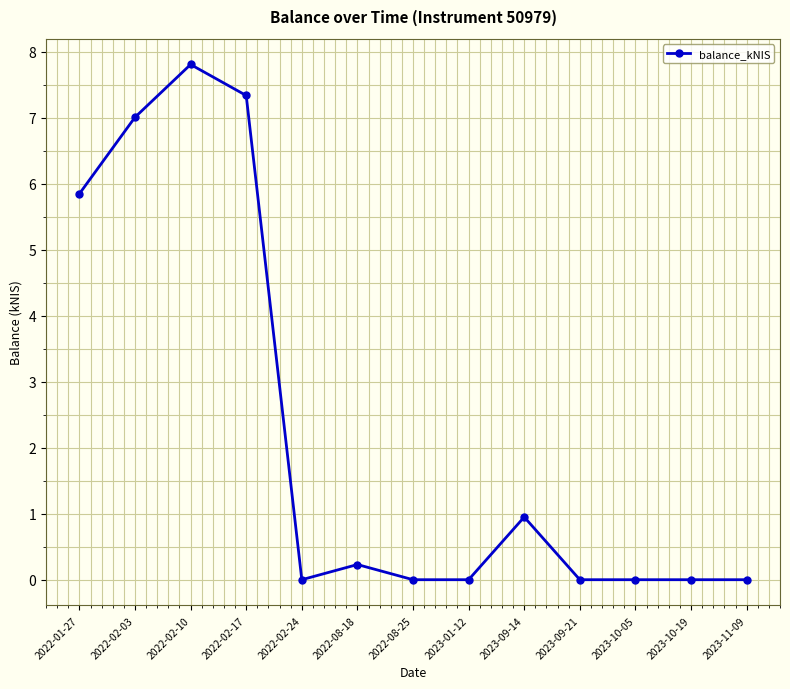

At which label is the value closest to 3?

2023-09-14